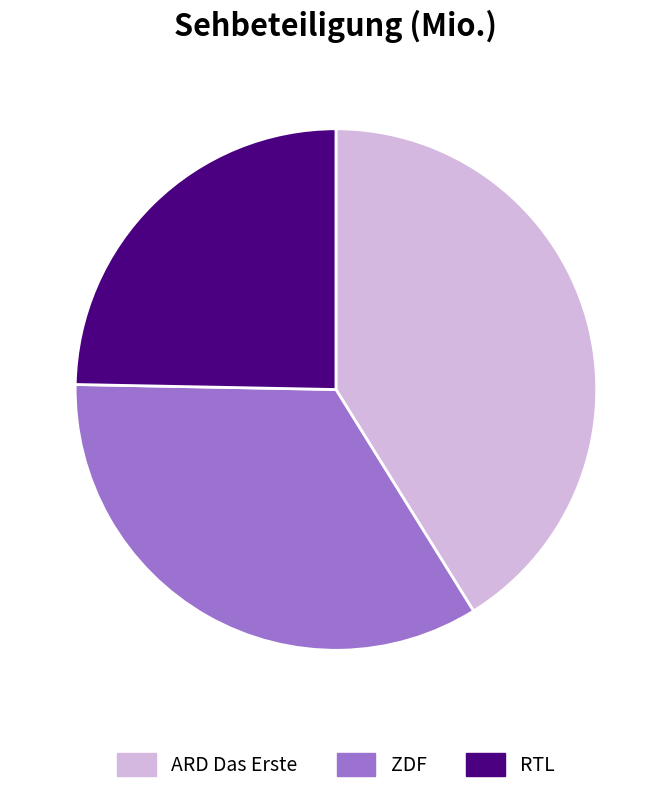

Does any single category account for the majority?

No